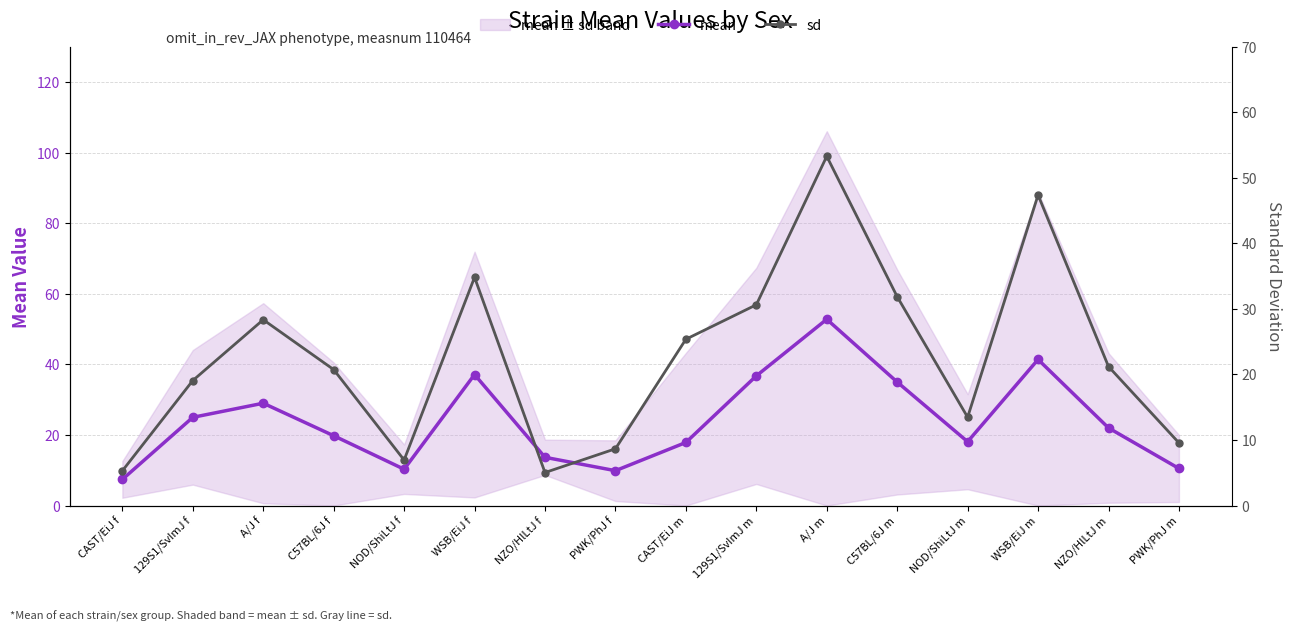

The value of mean at WSB/EiJ m is 41.4. True or false?

True